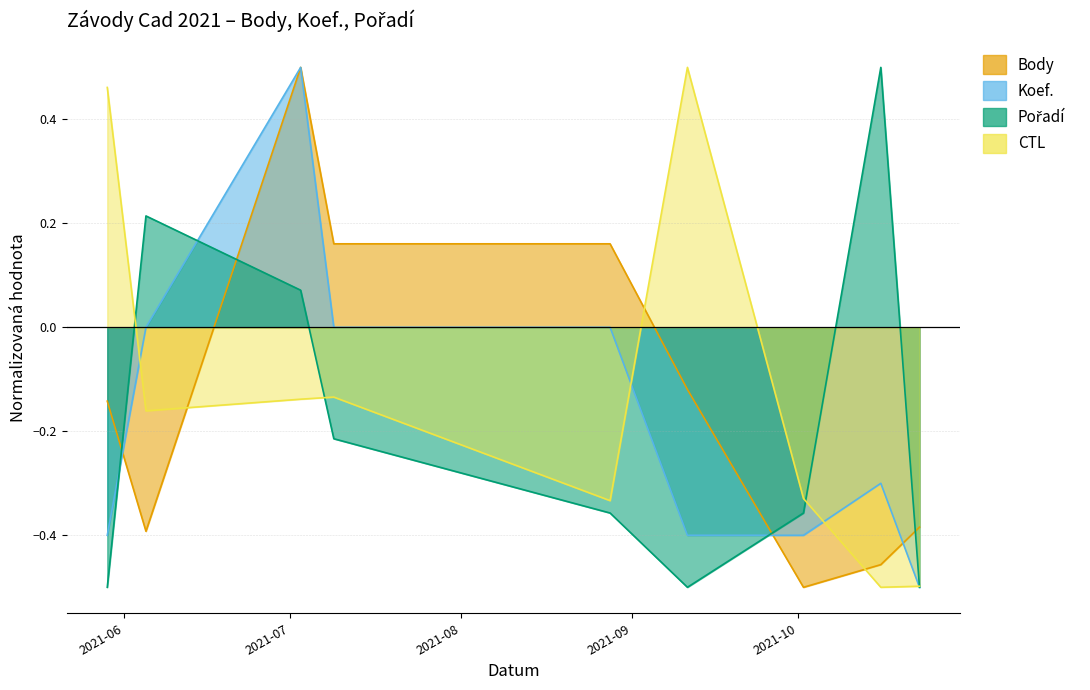

Which category has the highest value in the CTL series?

2021-09-11